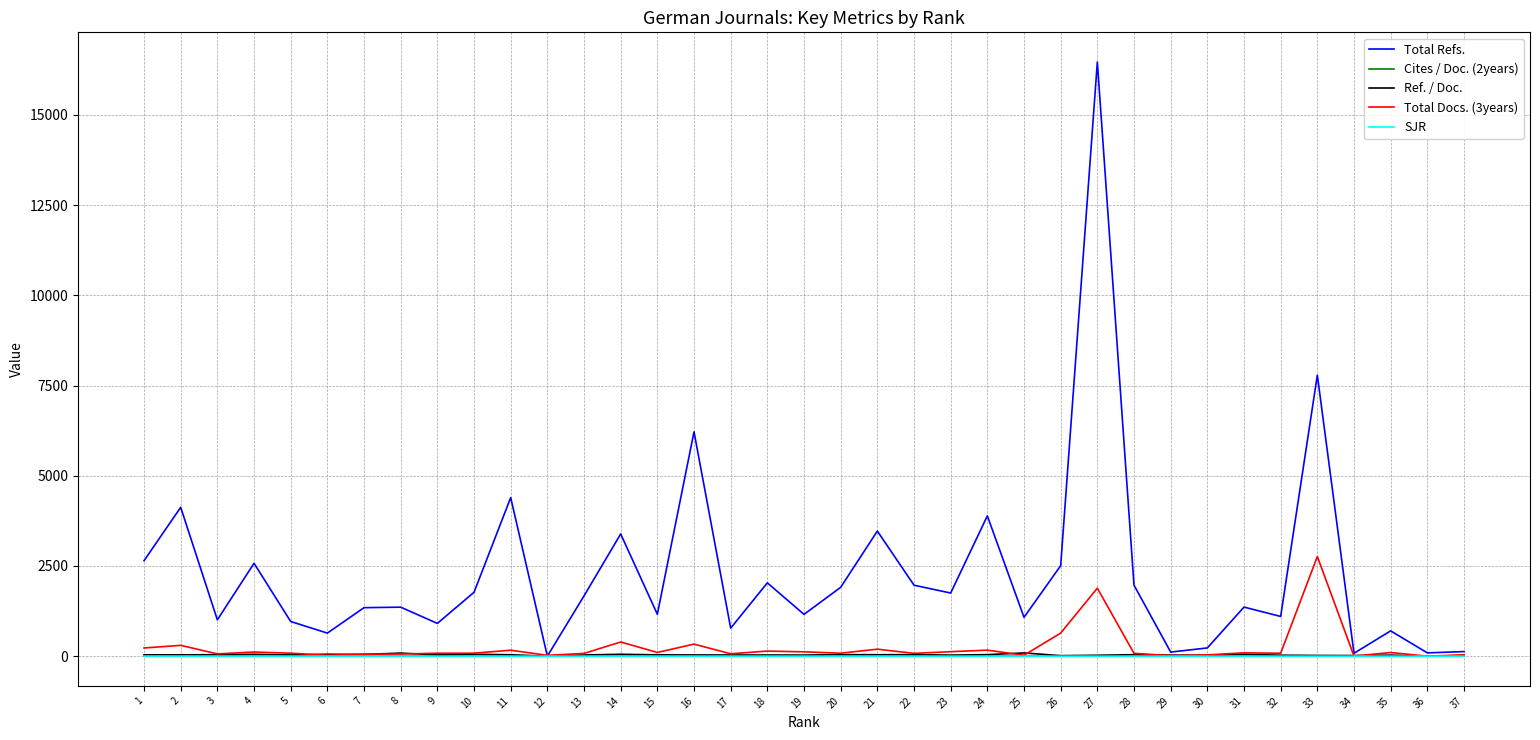

Does the chart have visible grid lines?

Yes